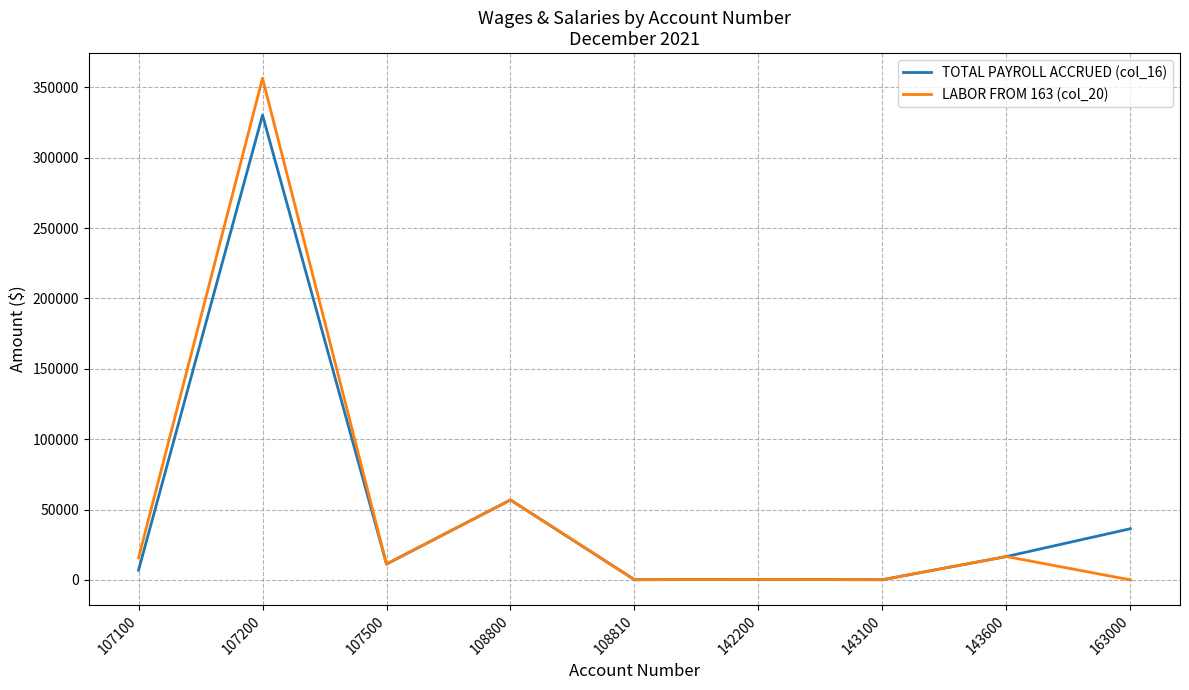

The LABOR FROM 163 (col_20) series shows 356580.2 at 107200. True or false?

True